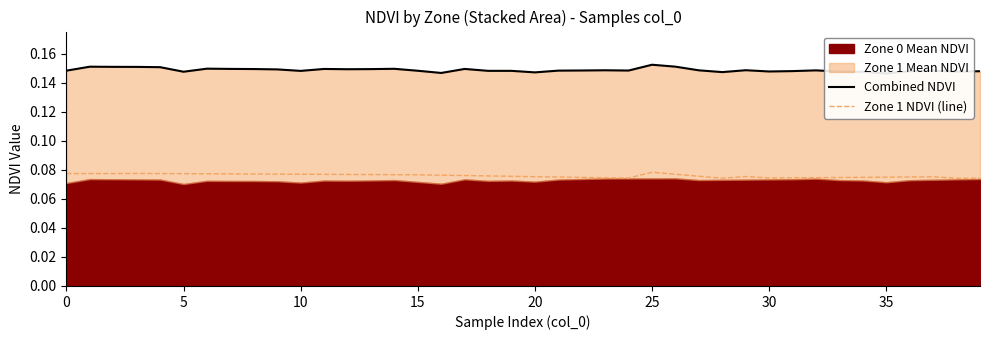

At how many categories does at least one series exceed 0?

40